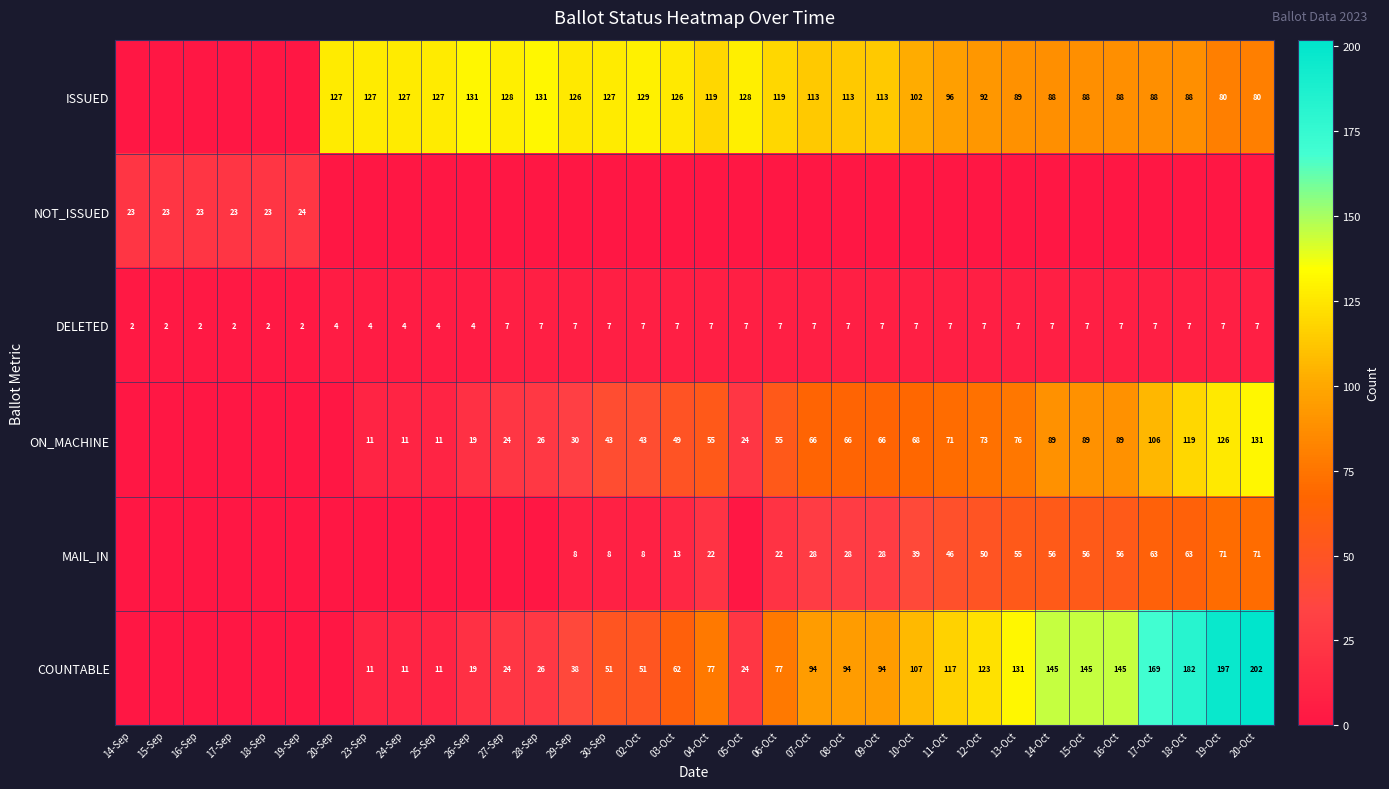

What is the difference between the DELETED values at 20-Sep and 16-Oct?

3